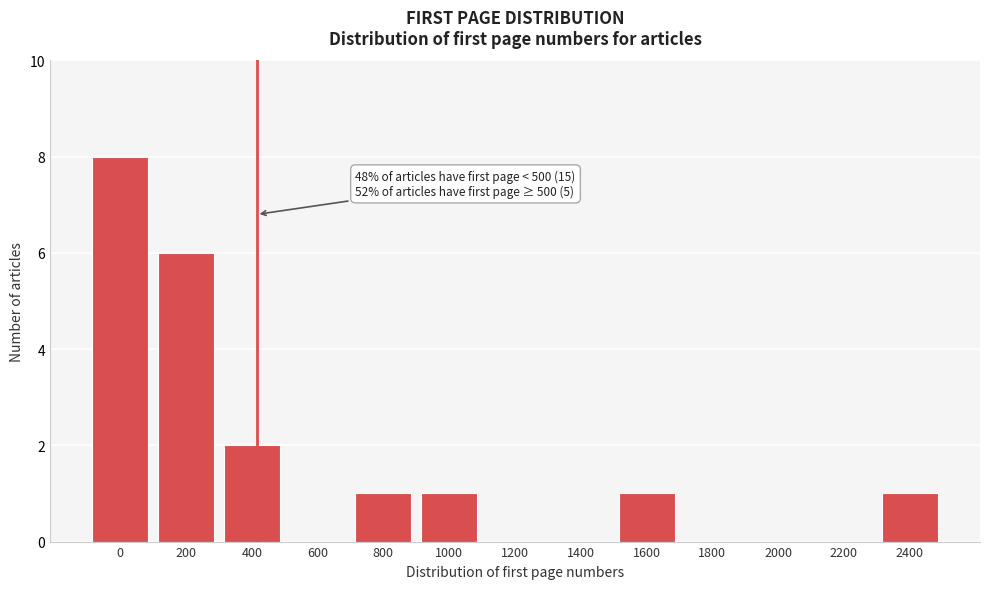

Reading left to right, what are all the values shown in this chart?

0=8	200=6	400=2	600=0	800=1	1000=1	1200=0	1400=0	1600=1	1800=0	2000=0	2200=0	2400=1